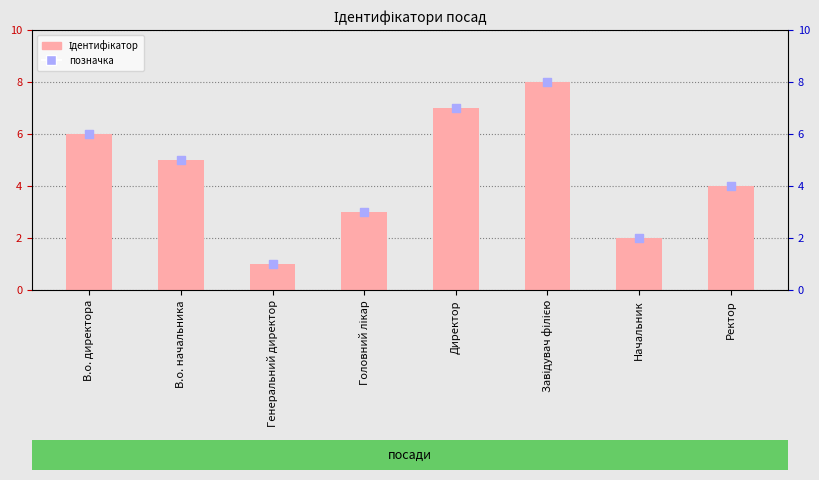

Which series contains the highest Y value?

Ідентифікатор